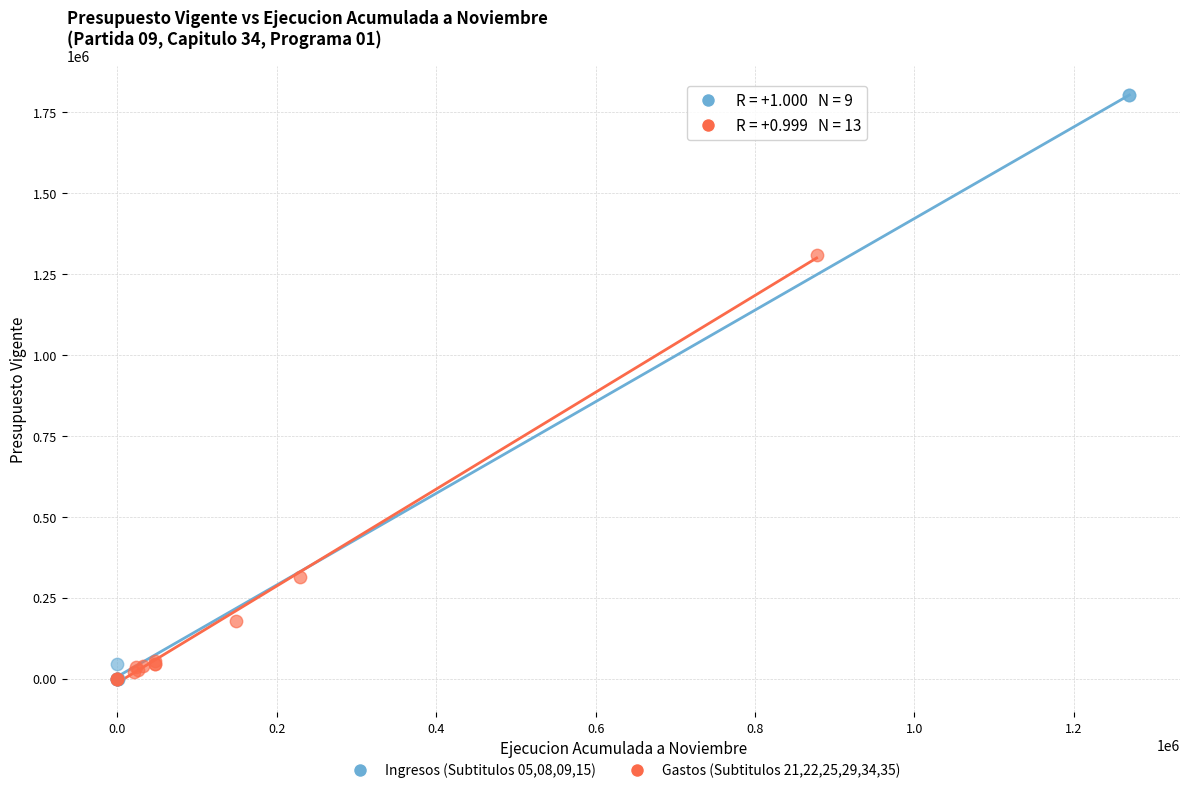

Which series has the widest spread of Y values?

Ingresos (Subtitulos 05,08,09,15)